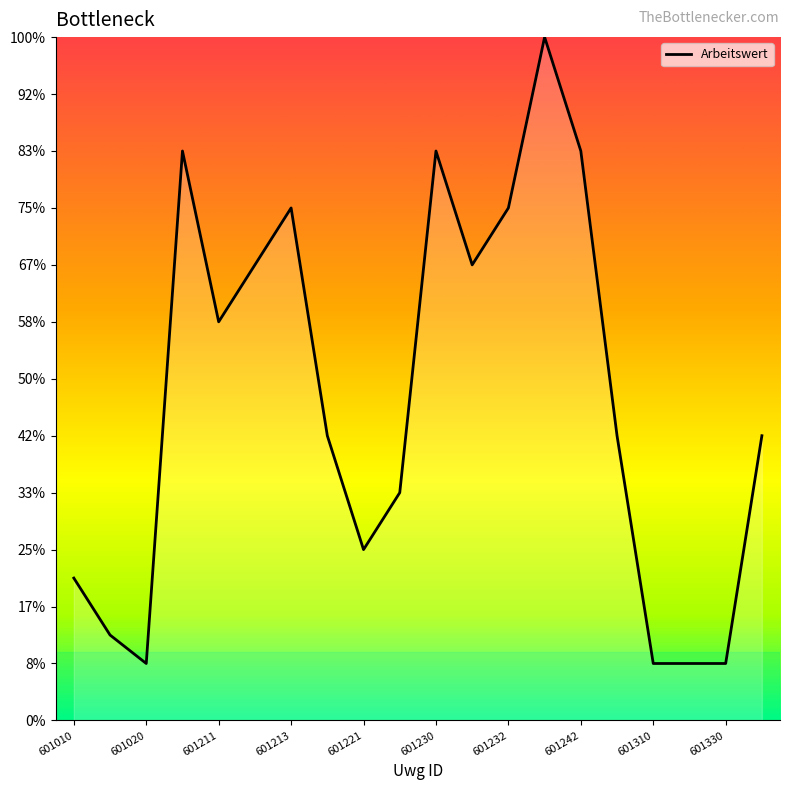

Does the chart display data point markers on the line(s)?

No